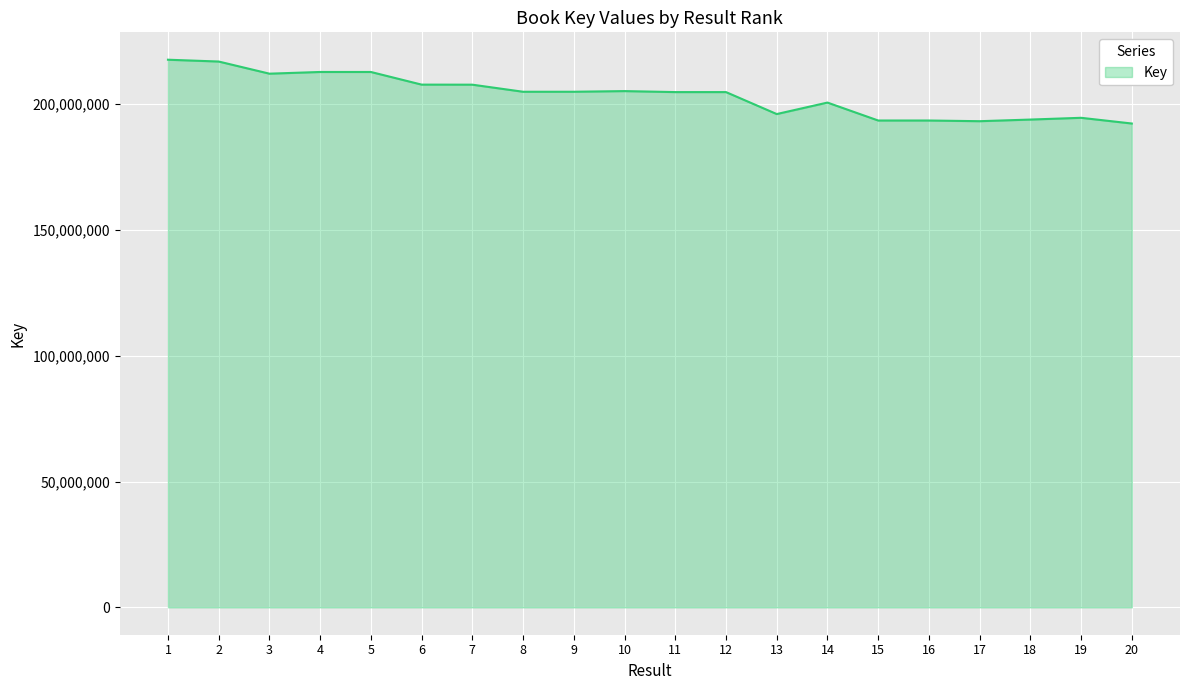

What is the difference between the maximum and second lowest values?

24436738